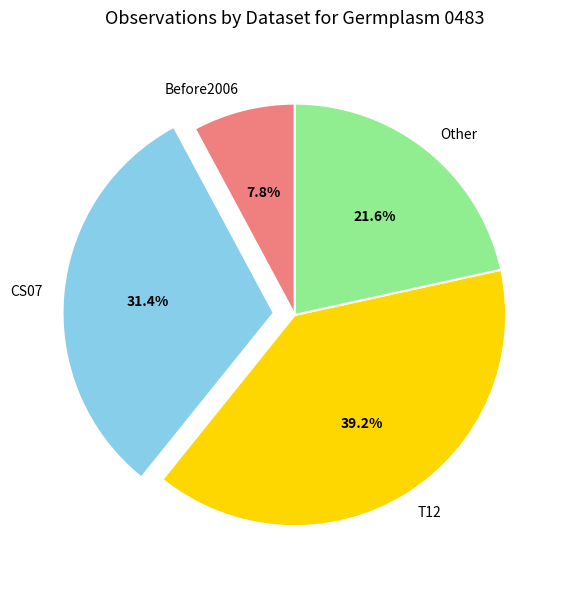

To the nearest percent, what is the difference between the largest and smallest slice percentages?

31%